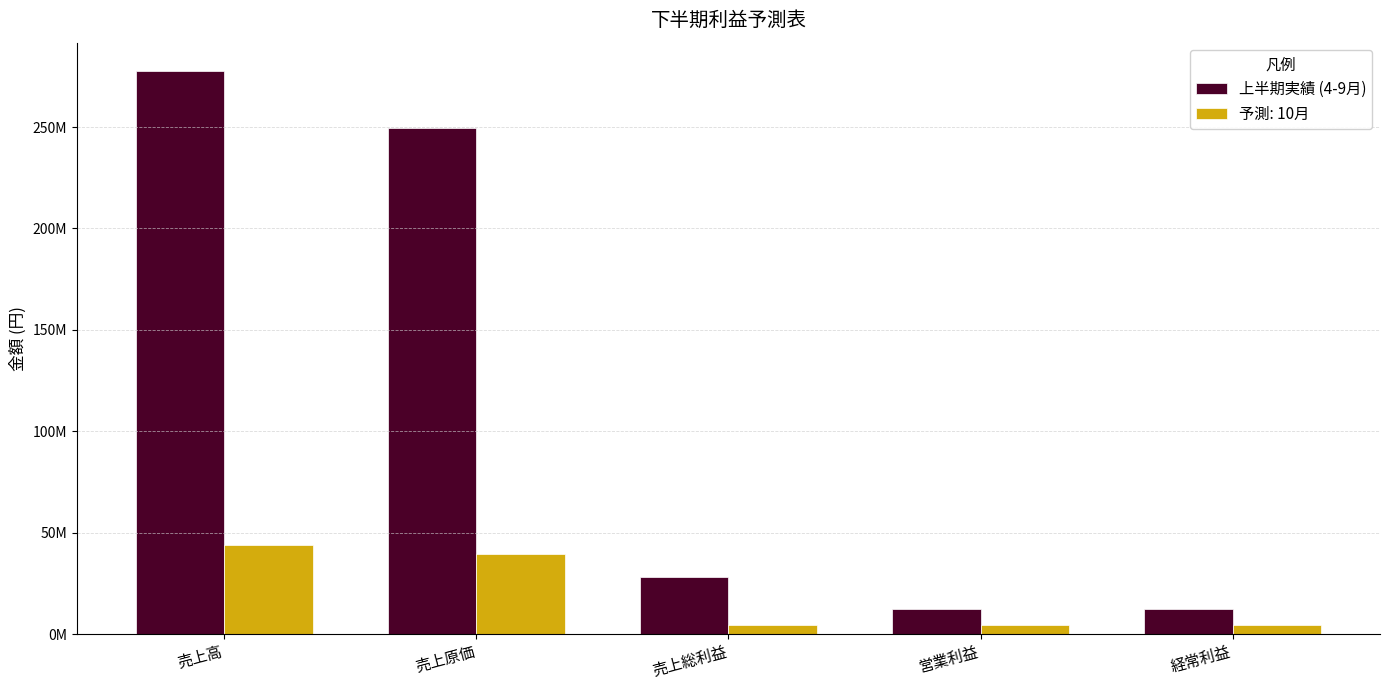

What are all the series names shown in the legend?

上半期実績 (4-9月), 予測: 10月